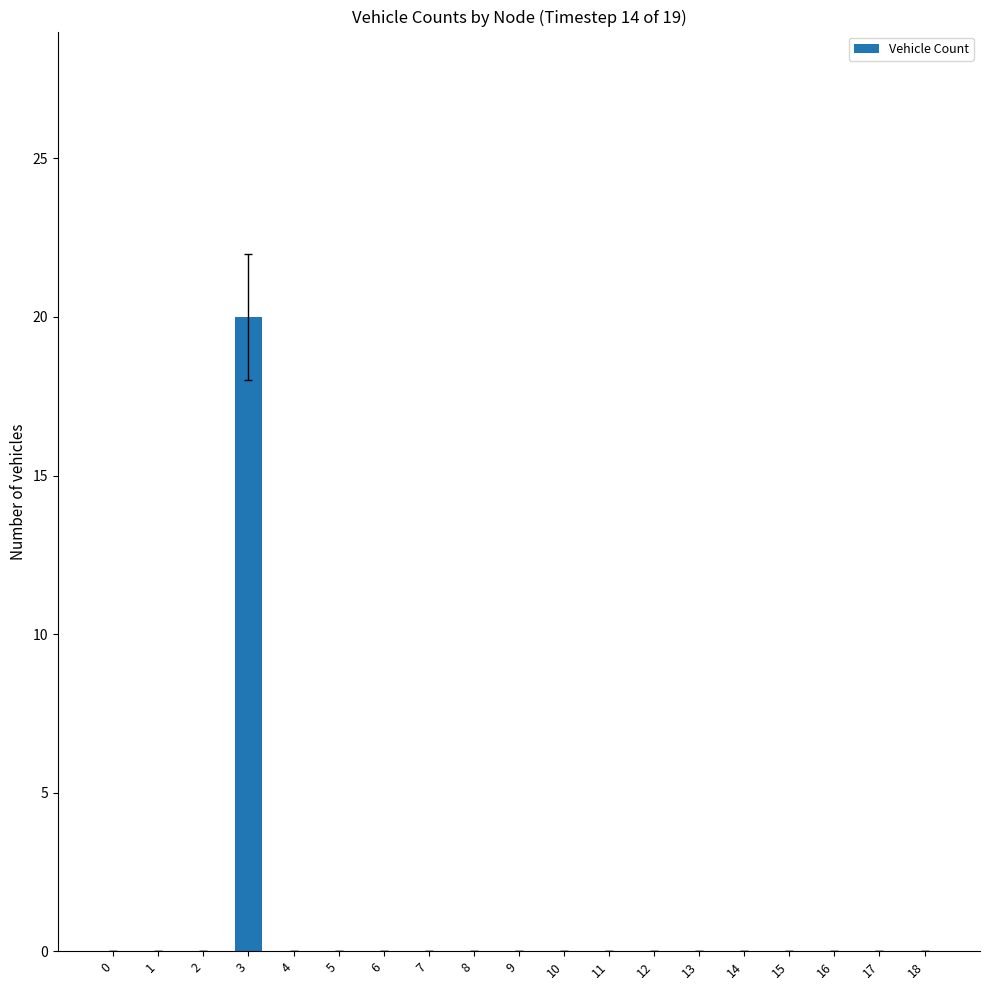

The chart shows a value of -13 at 4. True or false?

False